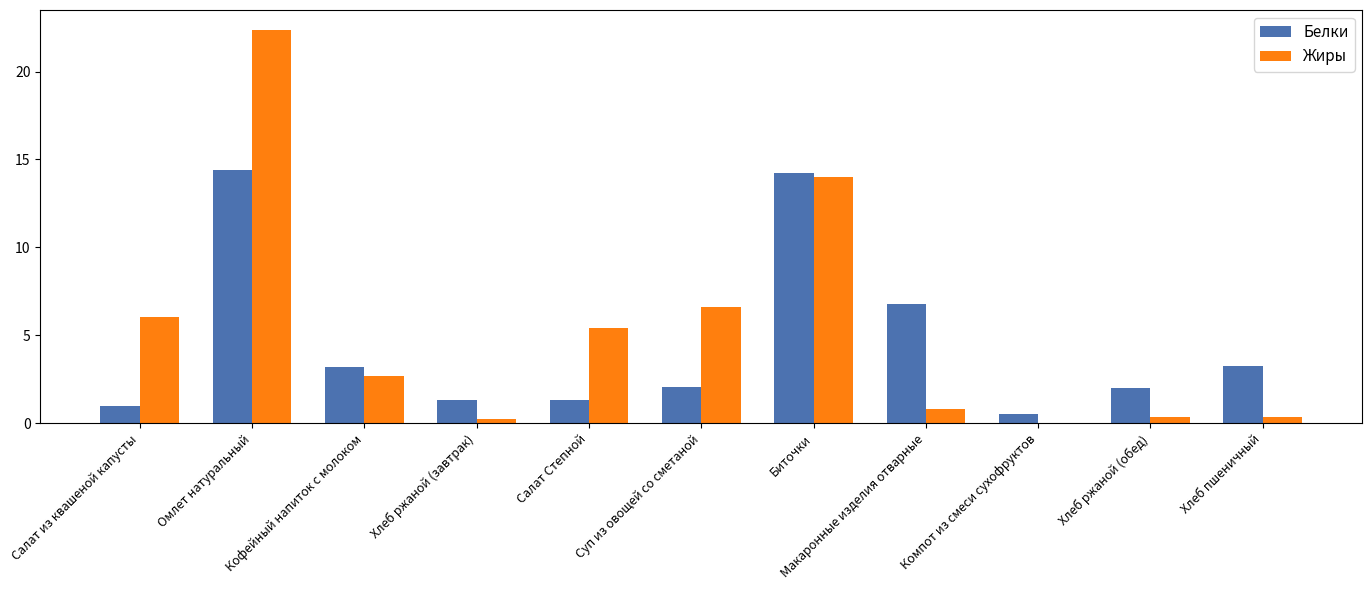

Is it true that Белки equals 1.3 at Салат Степной?

True